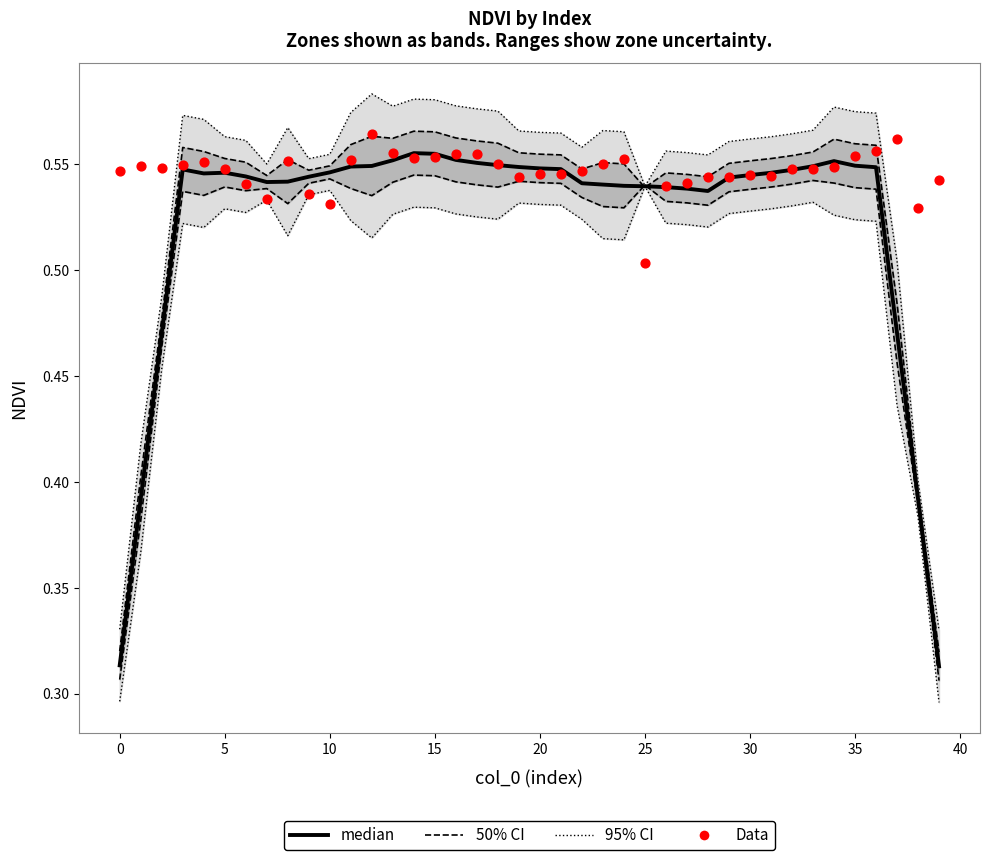

What is the total value across all series at 15?

2.2